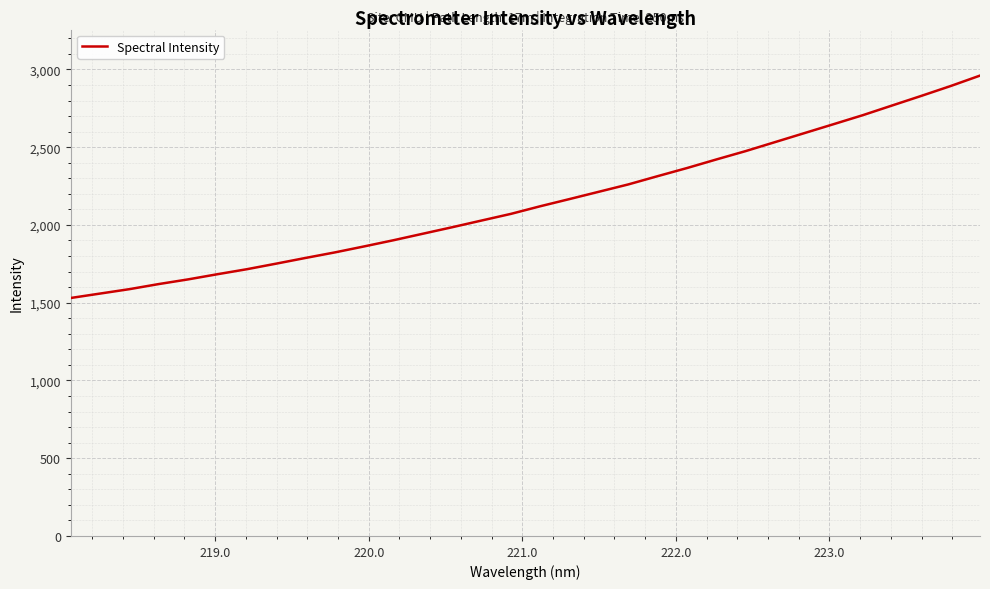

What is the difference between the maximum and minimum values?

1429.9